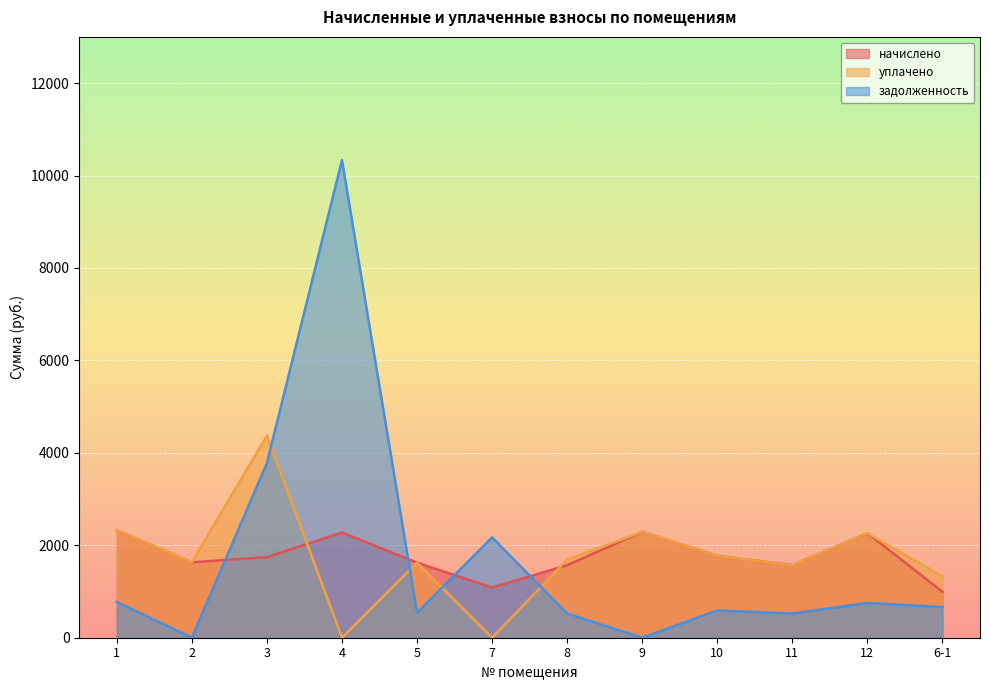

True or false: начислено has more than 2 interior local peaks.

True